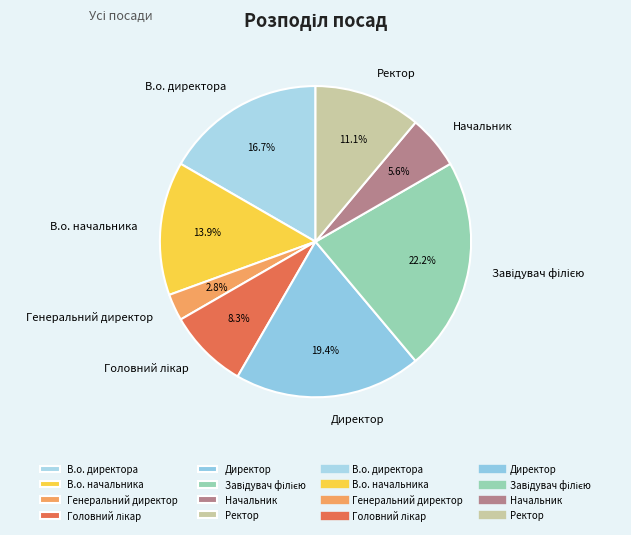

Which has a higher value, В.о. начальника or Директор?

Директор